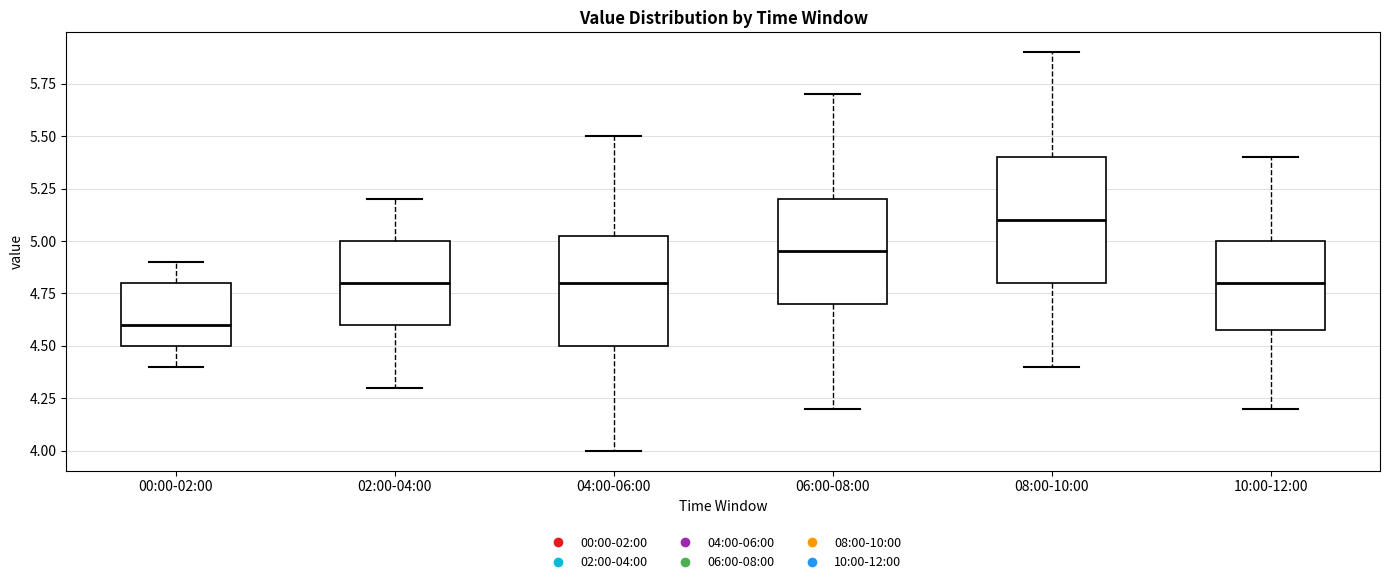

Which box has the lowest median line?

00:00-02:00